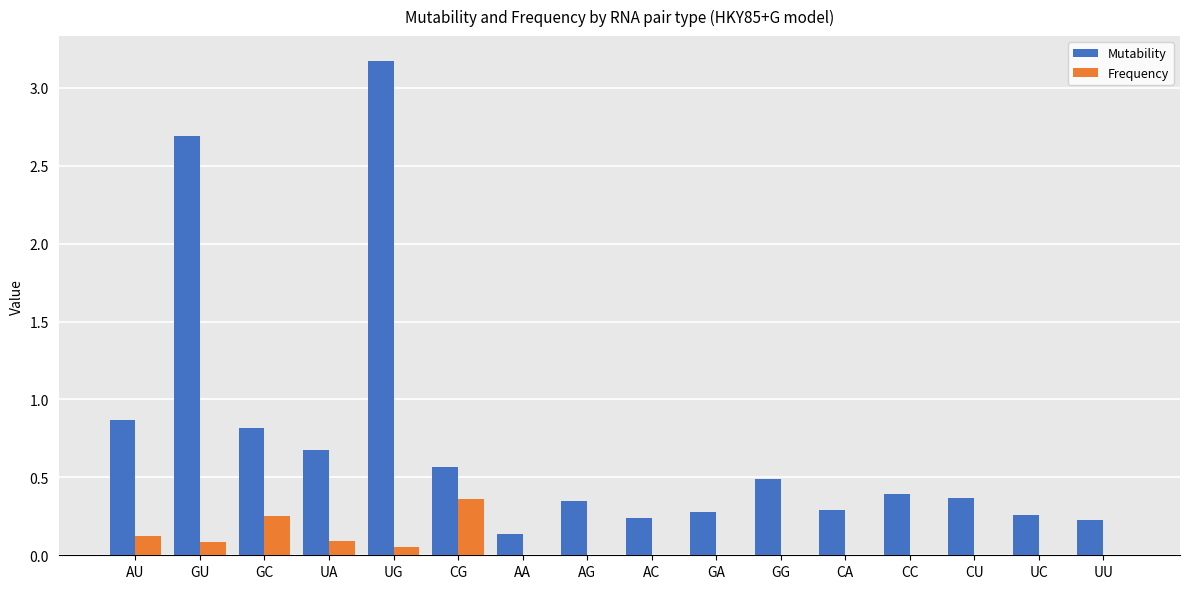

Is the value of Mutability at AC greater than the value of Frequency at GU?

Yes